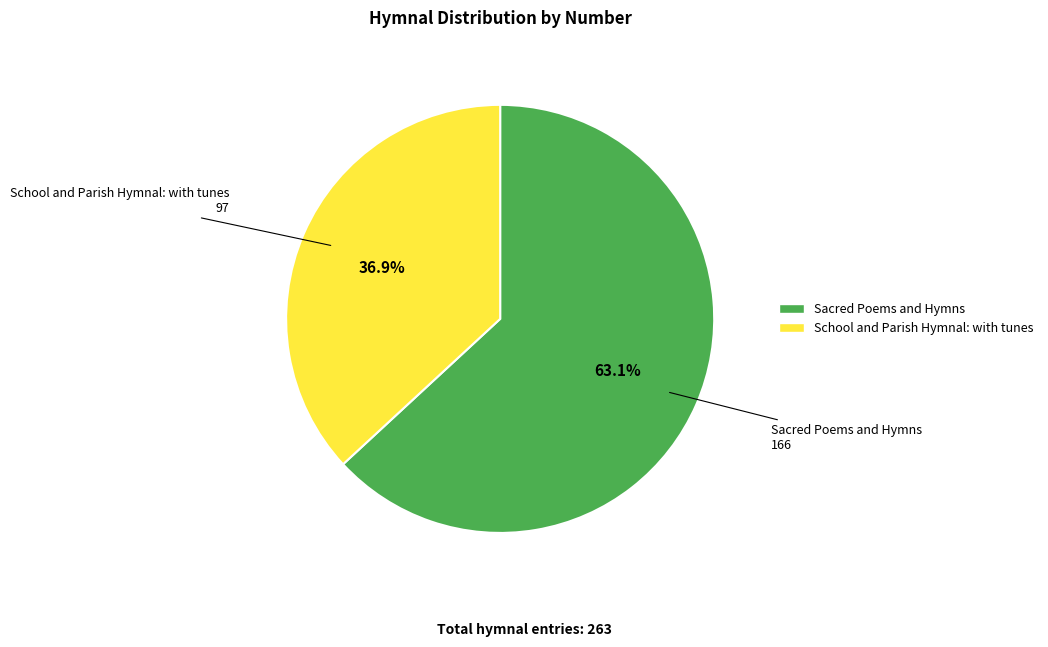

Does any single category account for the majority?

Yes